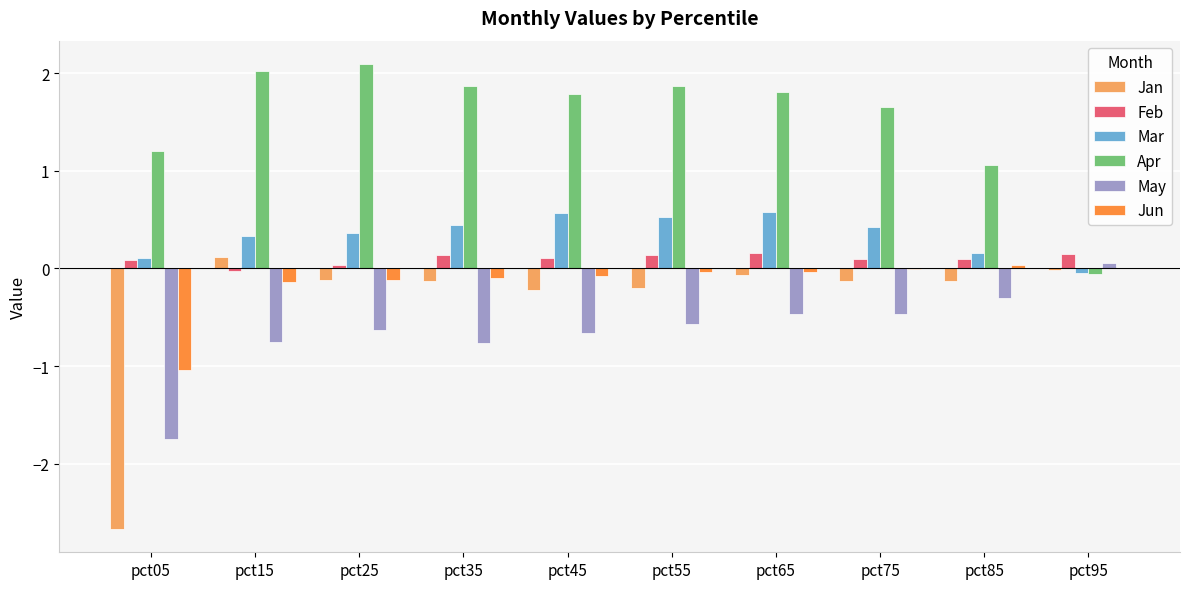

Is the value of Feb at pct85 greater than the value of Jan at pct65?

Yes